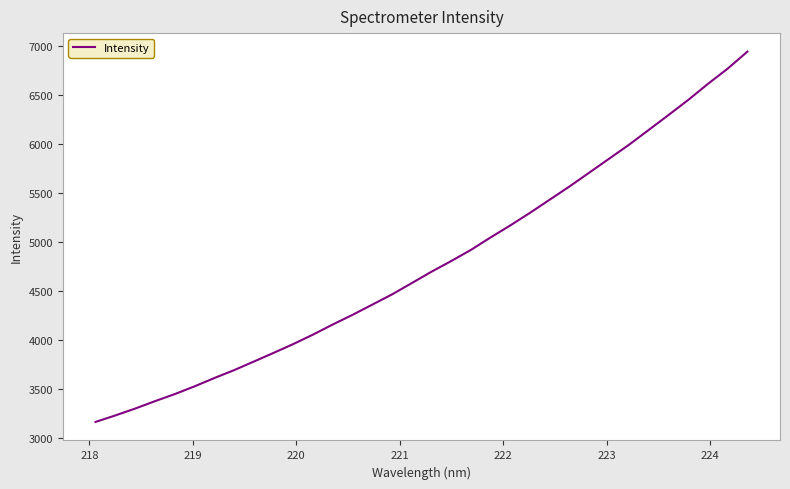

Reading left to right, transcribe all the data shown in this chart.

3162.9	3229.1	3299.0	3374.5	3446.7	3525.7	3610.6	3691.3	3779.0	3867.7	3958.2	4055.0	4158.3	4256.7	4361.0	4465.6	4581.2	4697.7	4806.7	4921.0	5048.7	5171.9	5300.9	5435.4	5570.1	5711.2	5852.8	5994.1	6145.5	6297.3	6451.8	6615.8	6771.4	6945.1